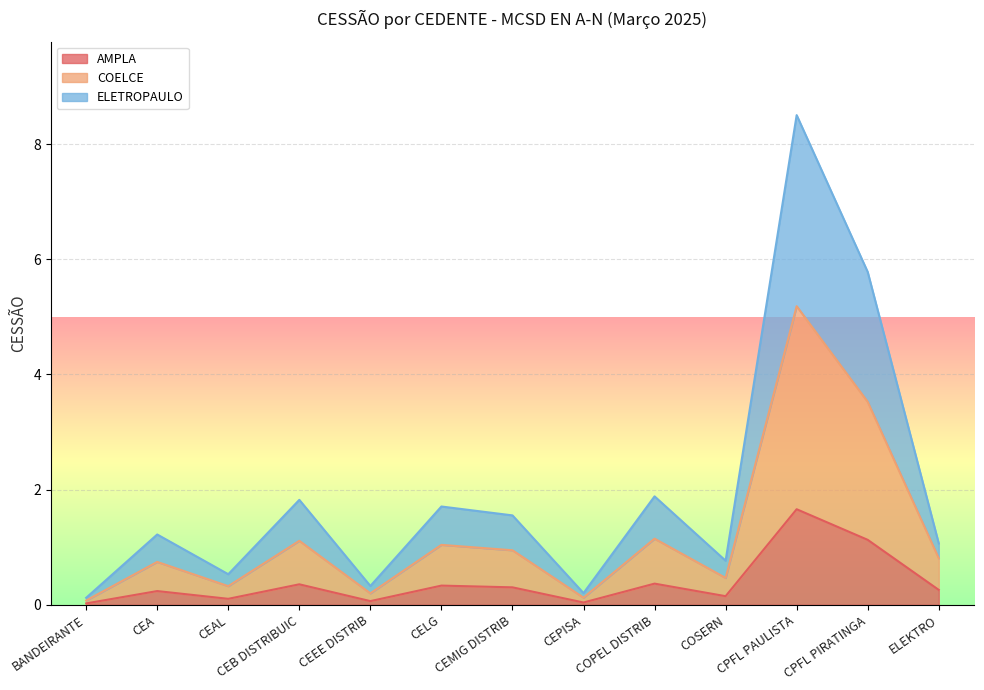

At which category is the sum across all series the highest?

CPFL PAULISTA